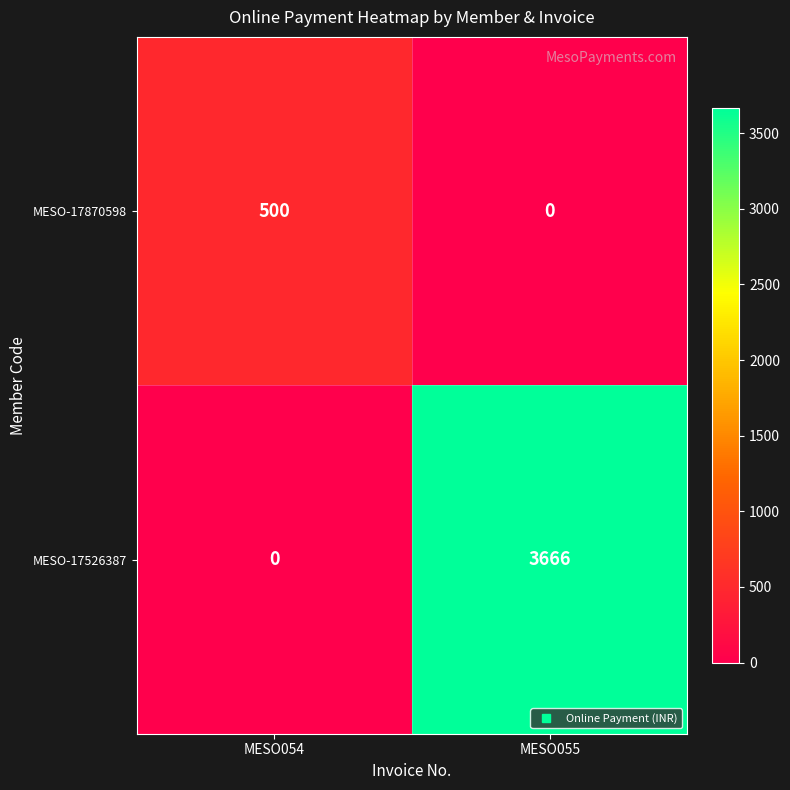

Reading left to right, transcribe all the data shown in this chart.

MESO-17870598: 500	0
MESO-17526387: 0	3666